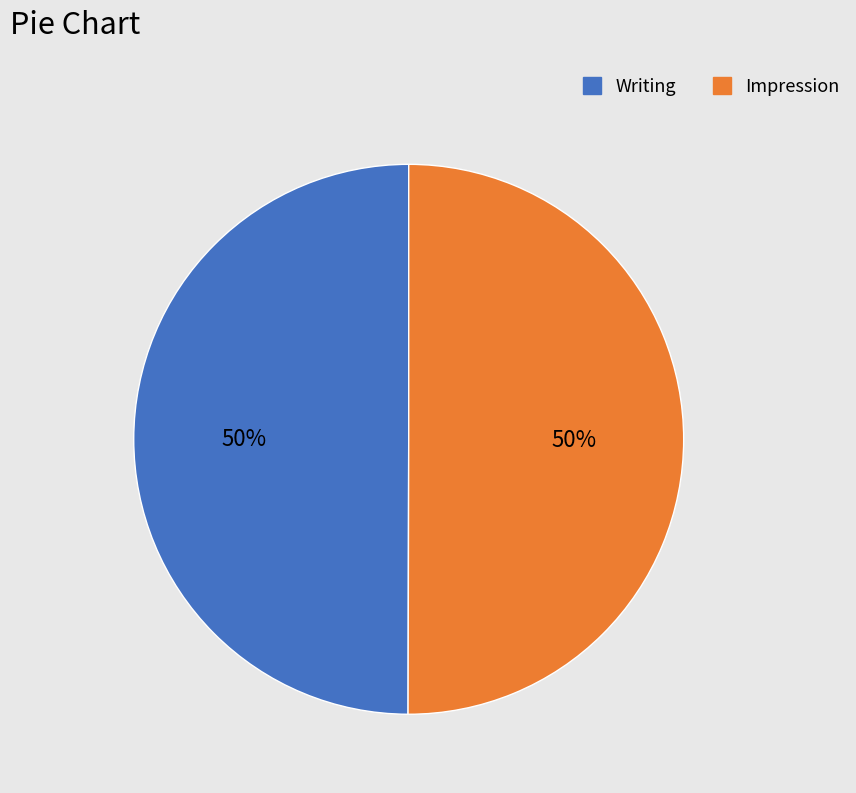

Is the sum of Writing and Impression greater than half?

Yes